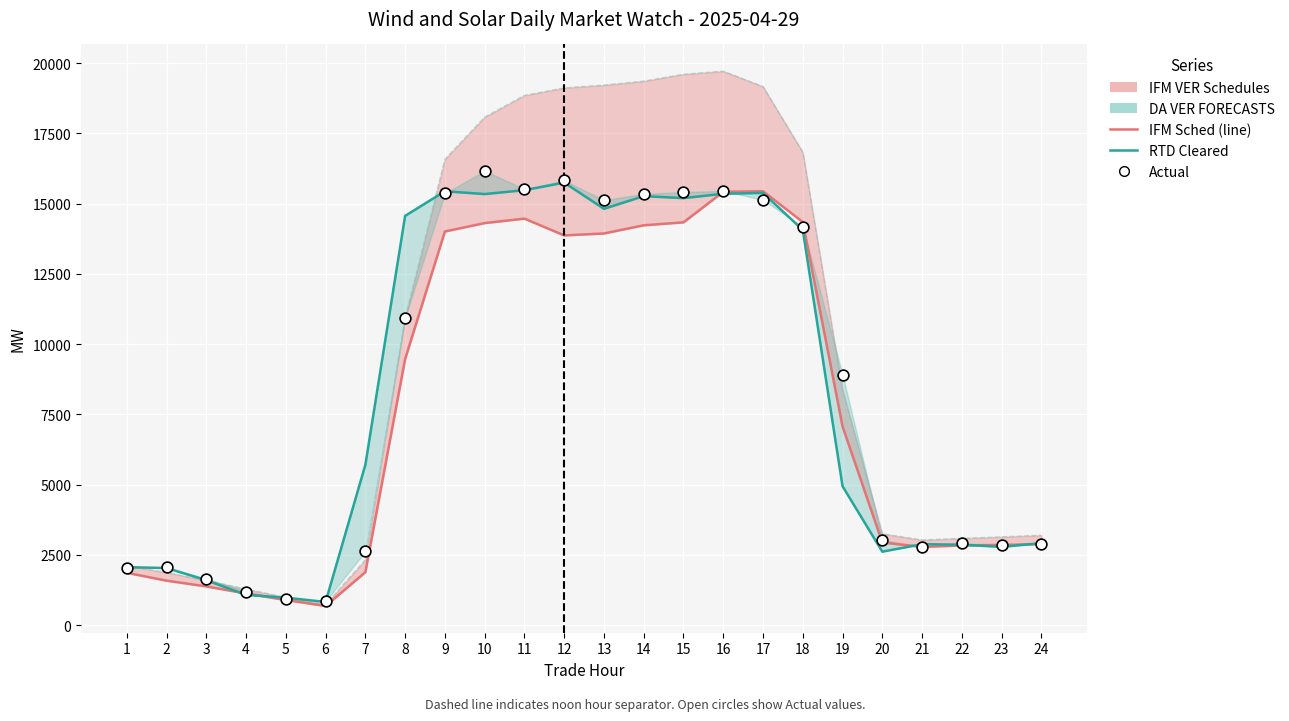

Which series reaches the maximum Y coordinate?

DA VER FORECASTS